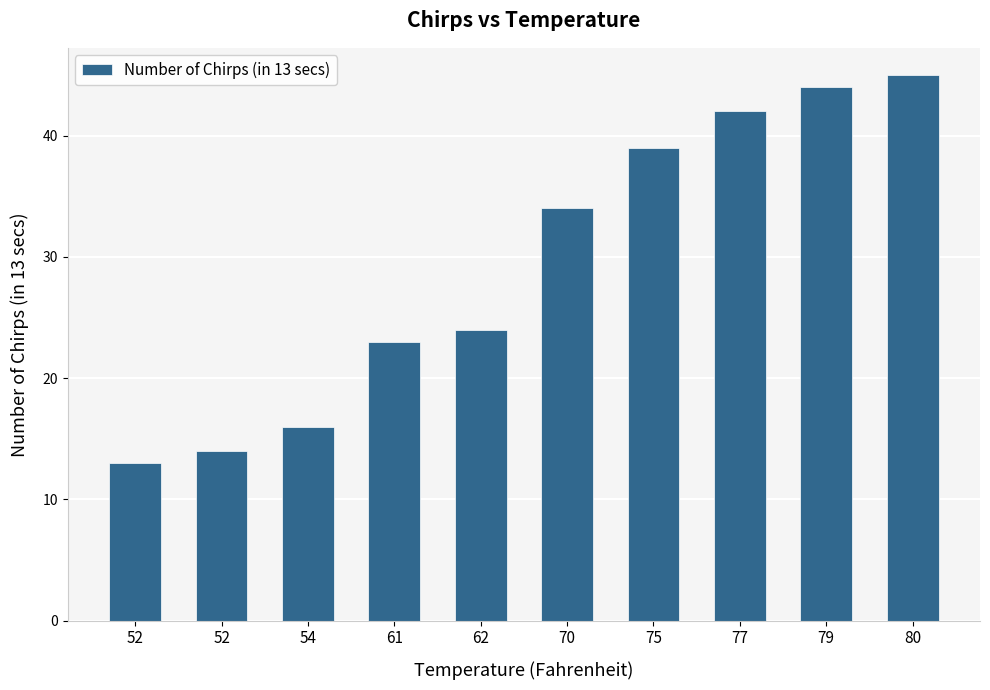

How many categories are shown in the chart?

10